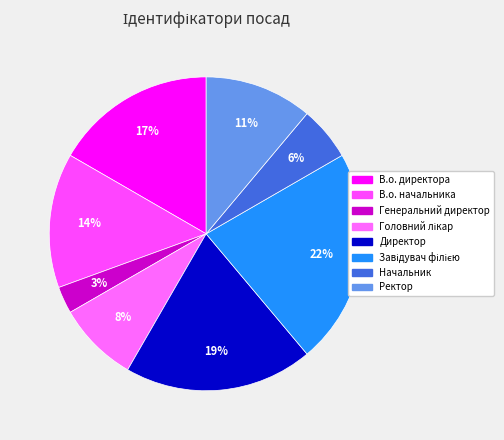

How many segments does this pie chart have?

8